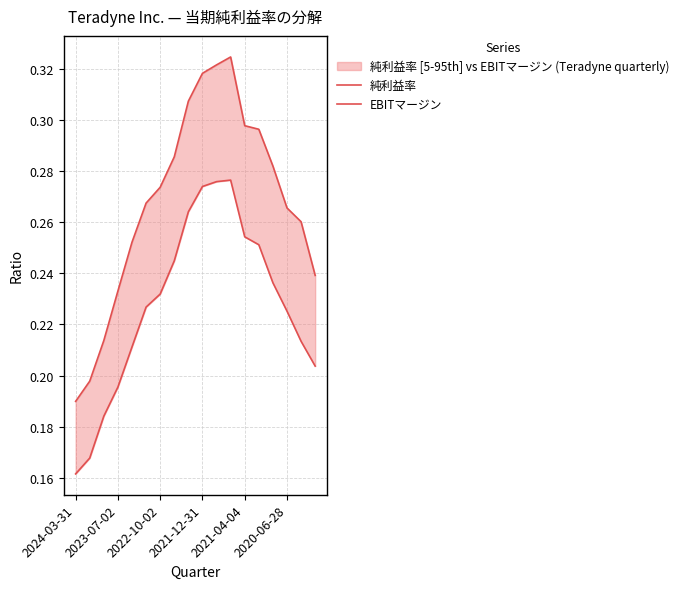

Rank the series by their maximum value, from lowest to highest.

純利益率, EBITマージン